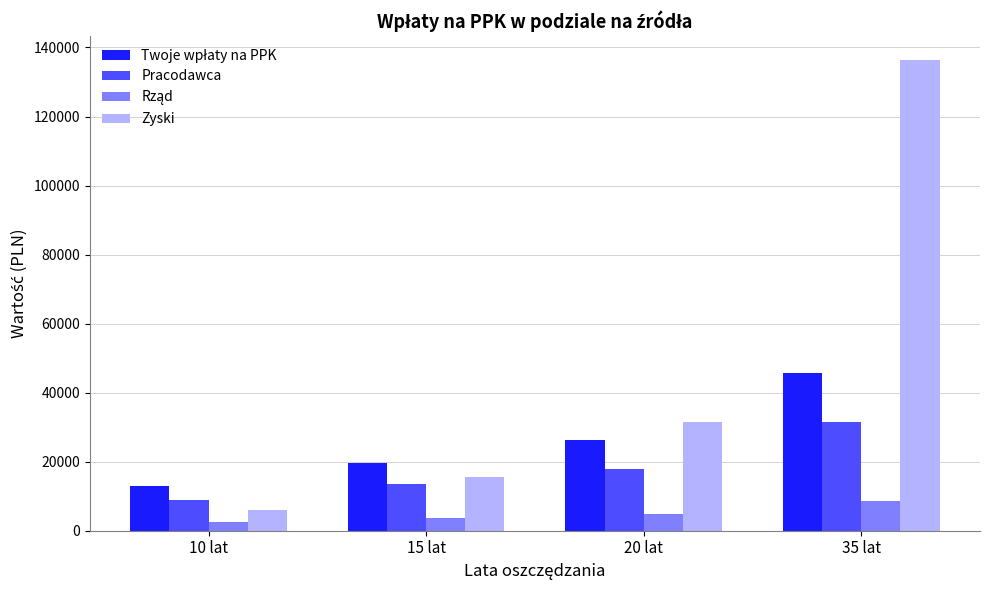

What is the label of the 4th bar from the right?

10 lat